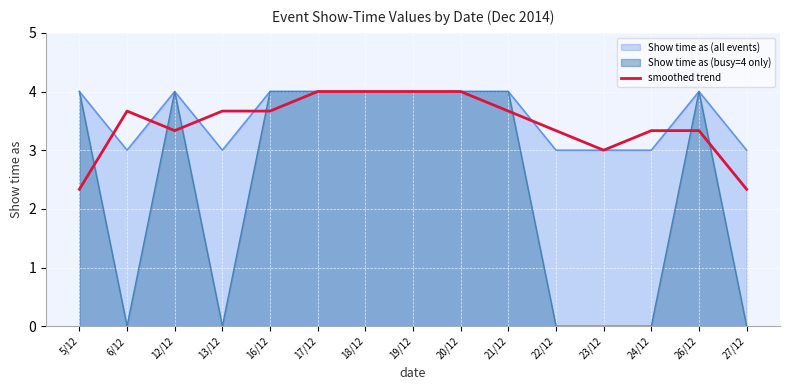

Approximately how many times larger is the value at 16/12 compared to 19/12?

0.9